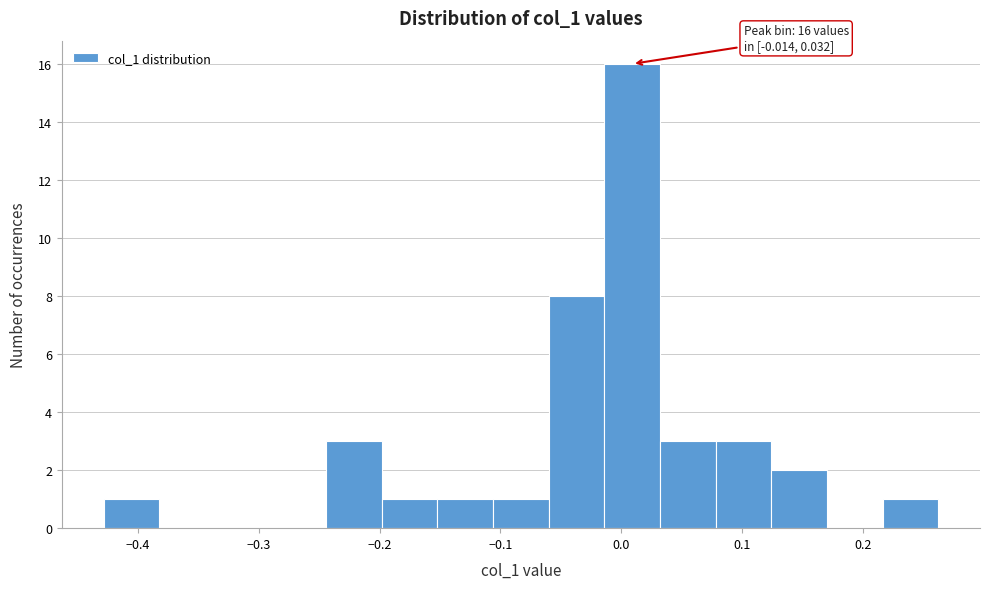

Over which range of the x-axis is the bar tallest?

-0.01 to 0.03